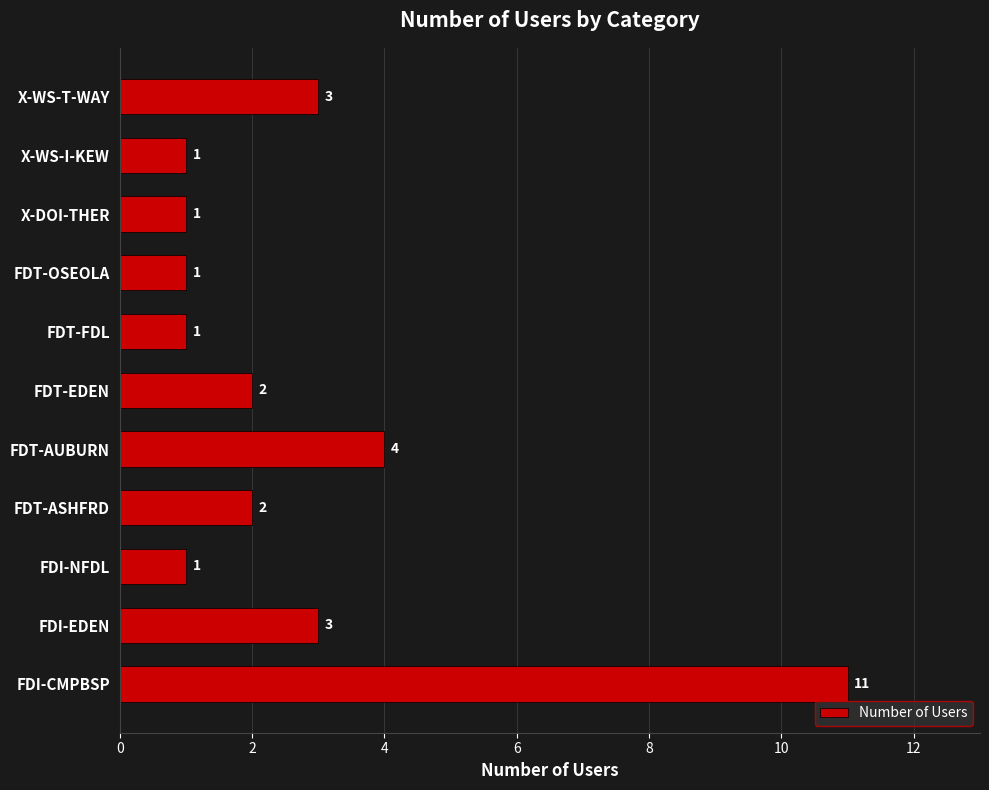

True or false: the data shows 2 at FDT-AUBURN.

False